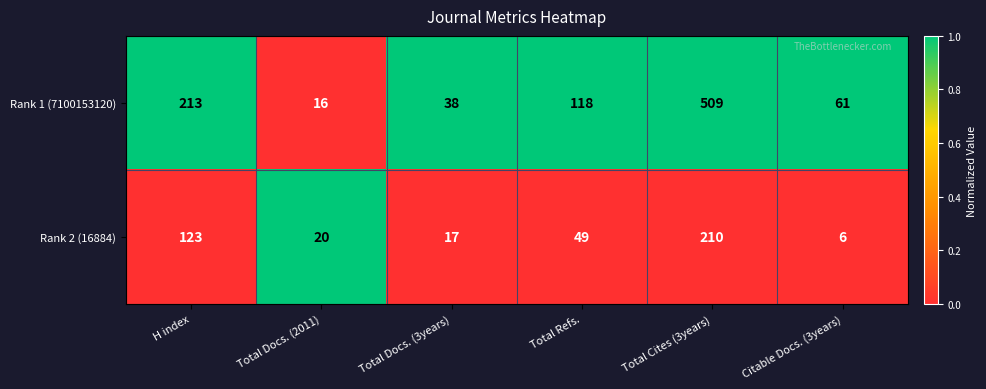

List the series in order of their overall mean, lowest first.

Rank 2 (16884), Rank 1 (7100153120)